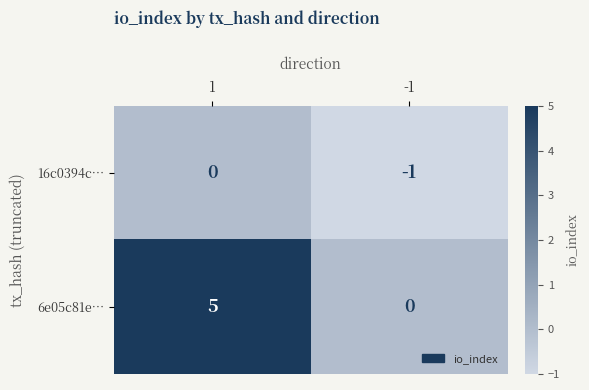

What is the sum of all 6e05c81e… values?

5